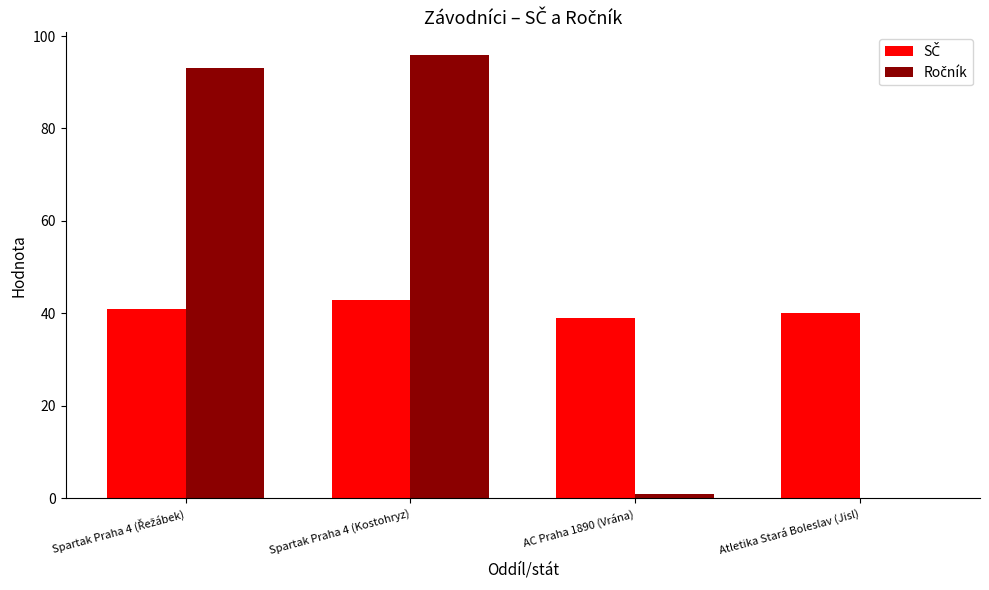

At which category is the sum across all series the highest?

Spartak Praha 4 (Kostohryz)